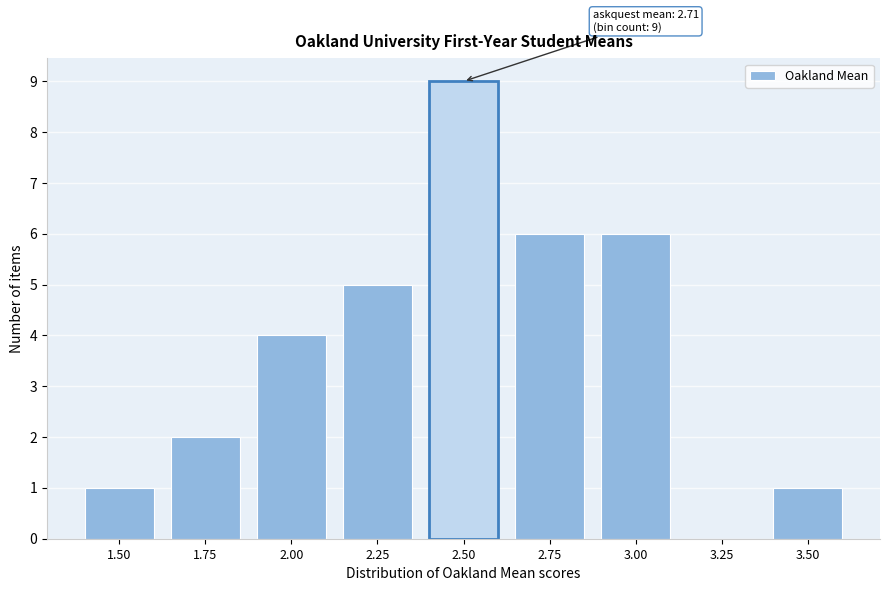

Reading right to left, transcribe all the data shown in this chart.

3.50=1	3.25=0	3.00=6	2.75=6	2.50=9	2.25=5	2.00=4	1.75=2	1.50=1